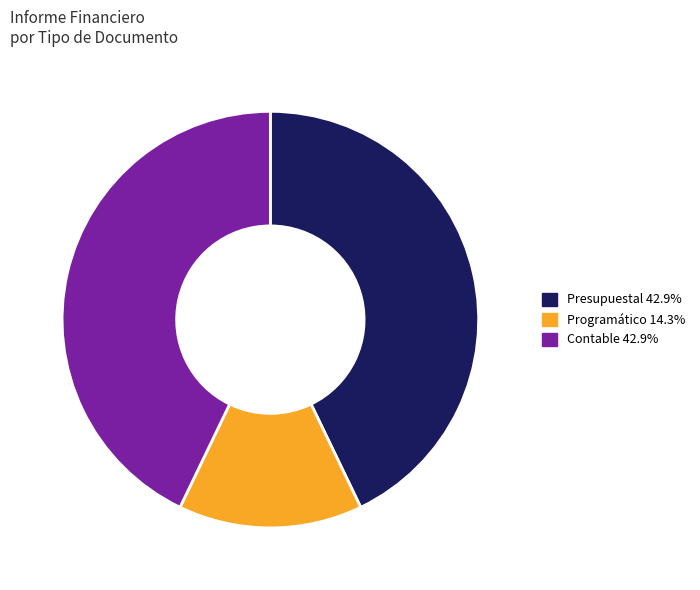

Is the sum of Contable 42.9% and Presupuestal 42.9% greater than half?

Yes